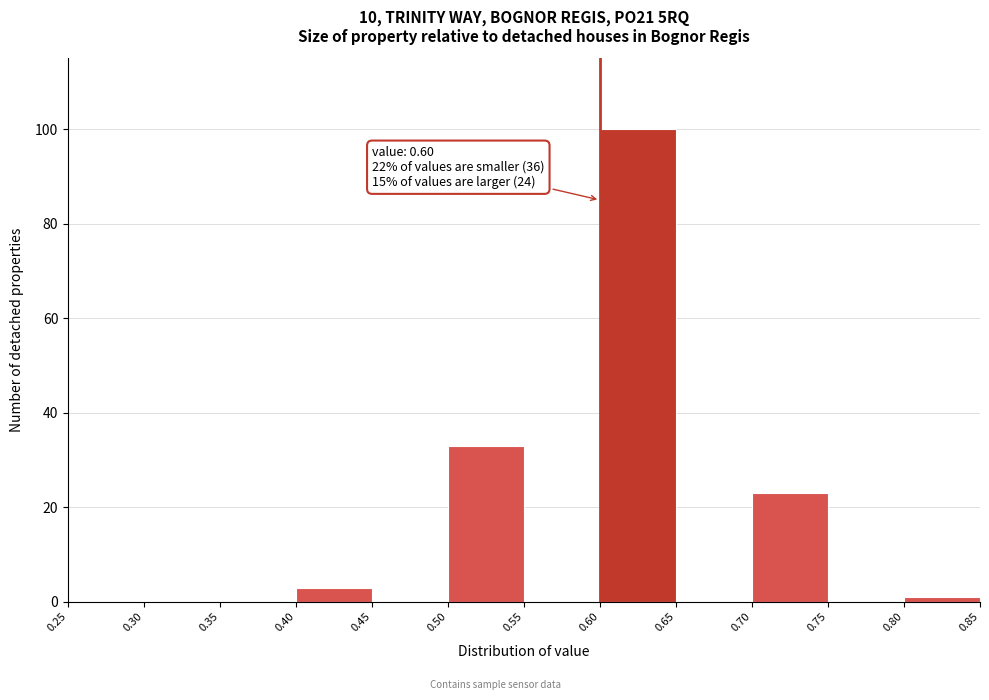

Over which range of the x-axis is the bar tallest?

0.60 to 0.65